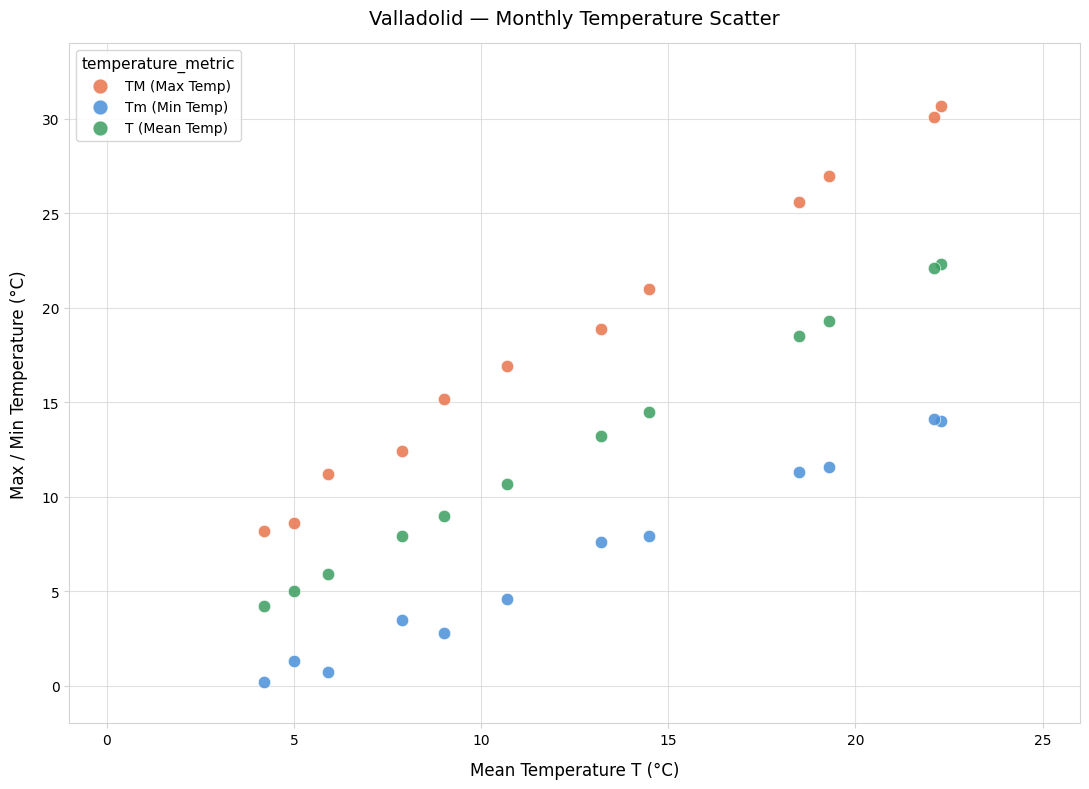

What are all the series names shown in the legend?

TM (Max Temp), Tm (Min Temp), T (Mean Temp)